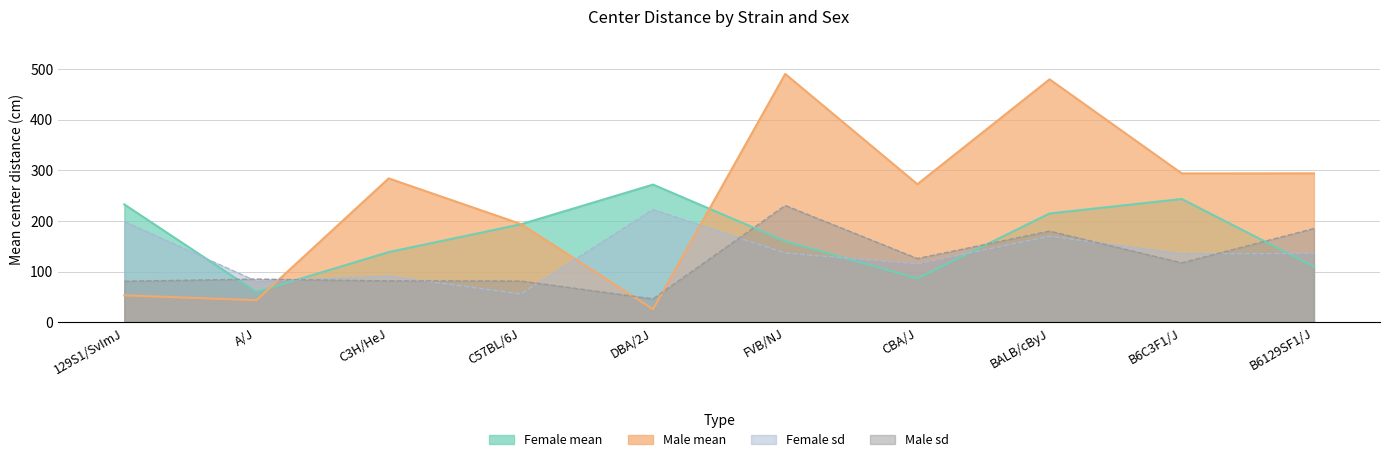

List the series in order of their peak value, lowest first.

Female sd, Male sd, Female mean, Male mean